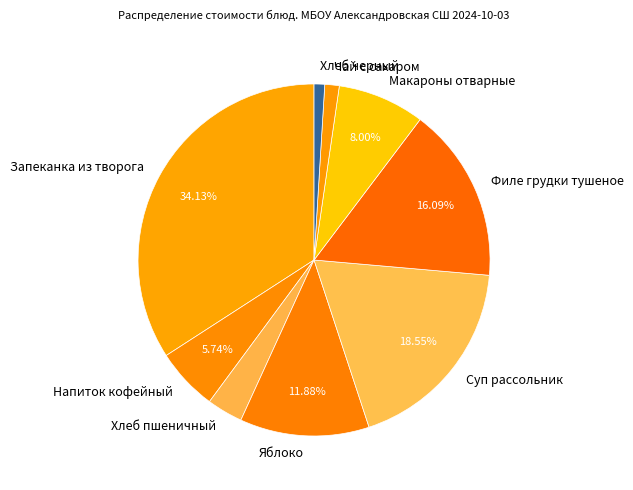

How much of the chart is everything except Макароны отварные?

92.0%